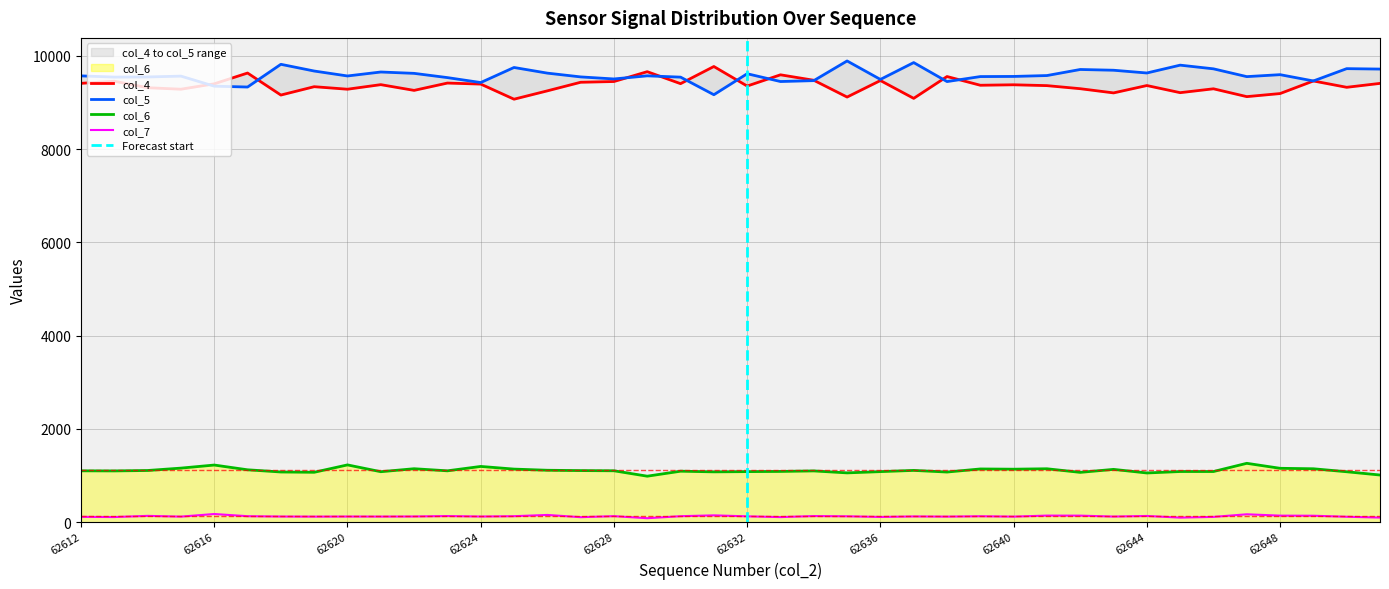

True or false: col_4 has a value of 9379 at 62640.

True